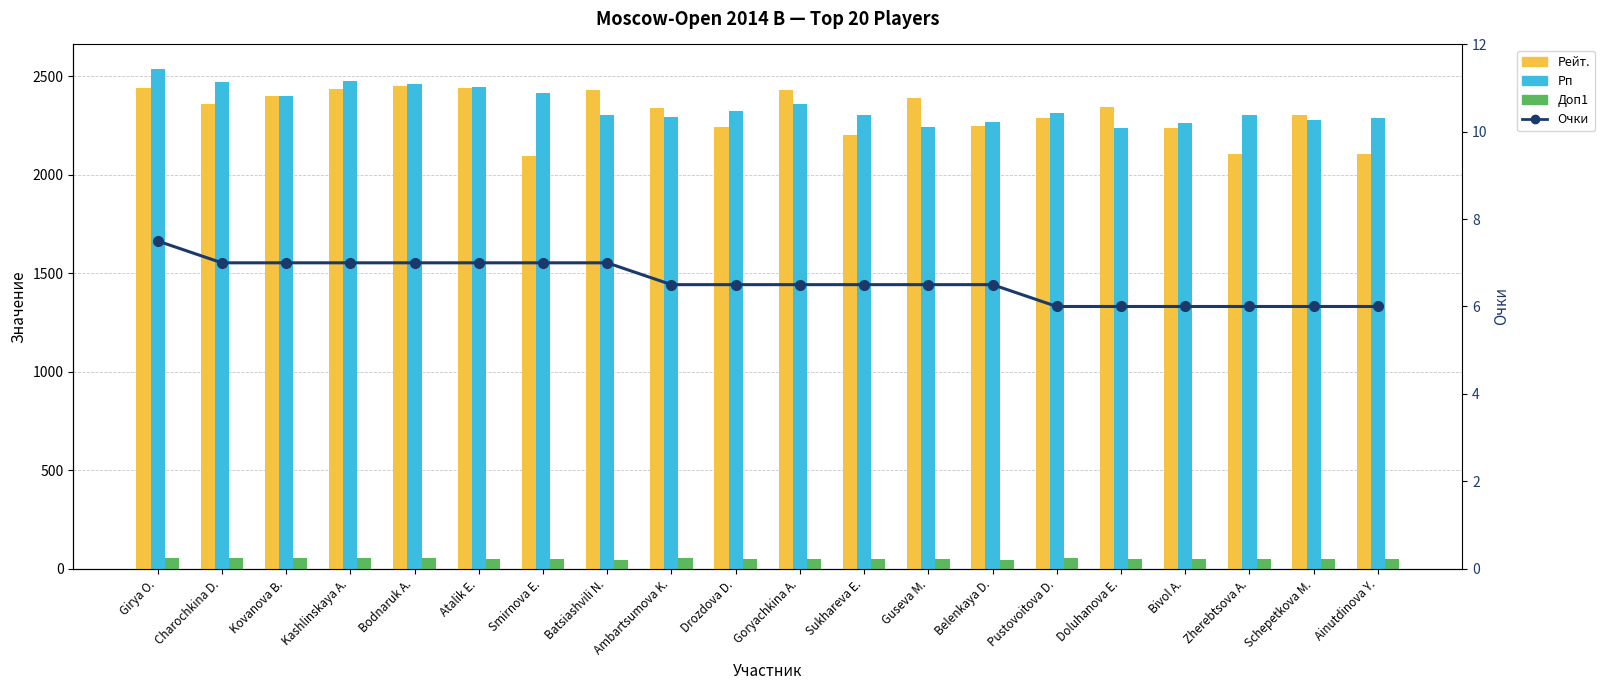

Which has a higher value, Bodnaruk A. or Atalik E.?

Bodnaruk A.